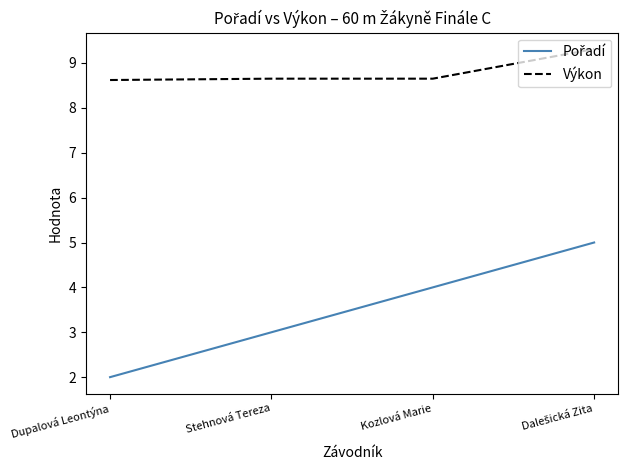

What is the sum of all Výkon values?

35.2